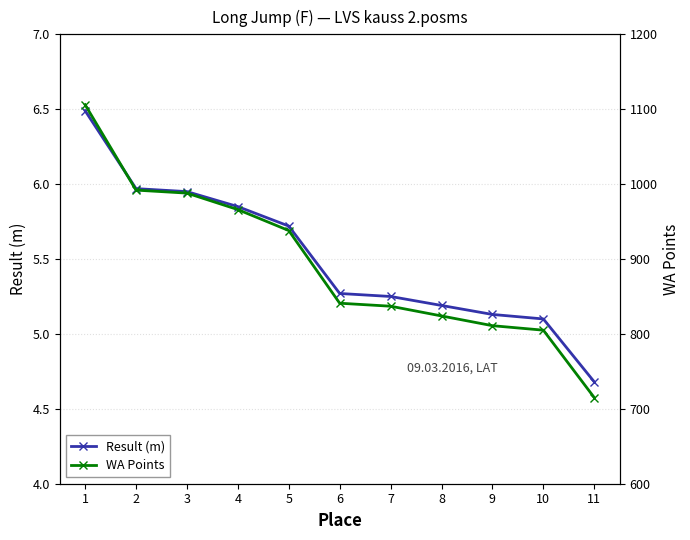

Is the value of Result (m) at 4 greater than the value of WA Points at 2?

No